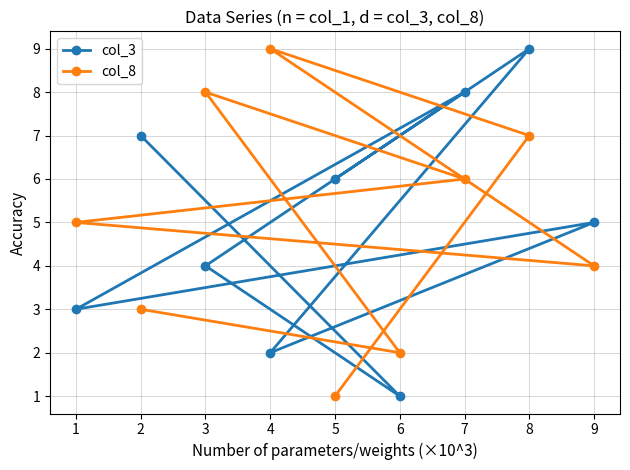

How many col_3 values are between 3 and 7?

5